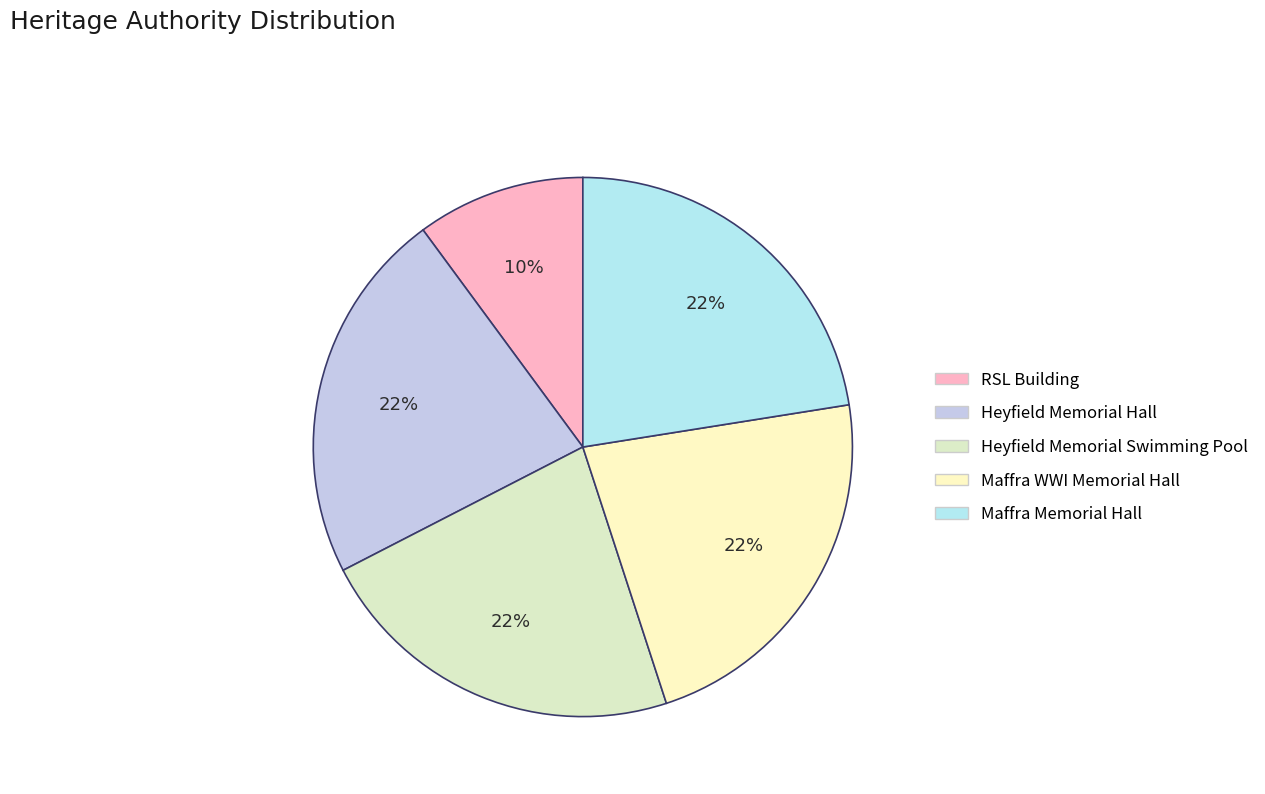

To the nearest percent, what portion does RSL Building represent?

10%